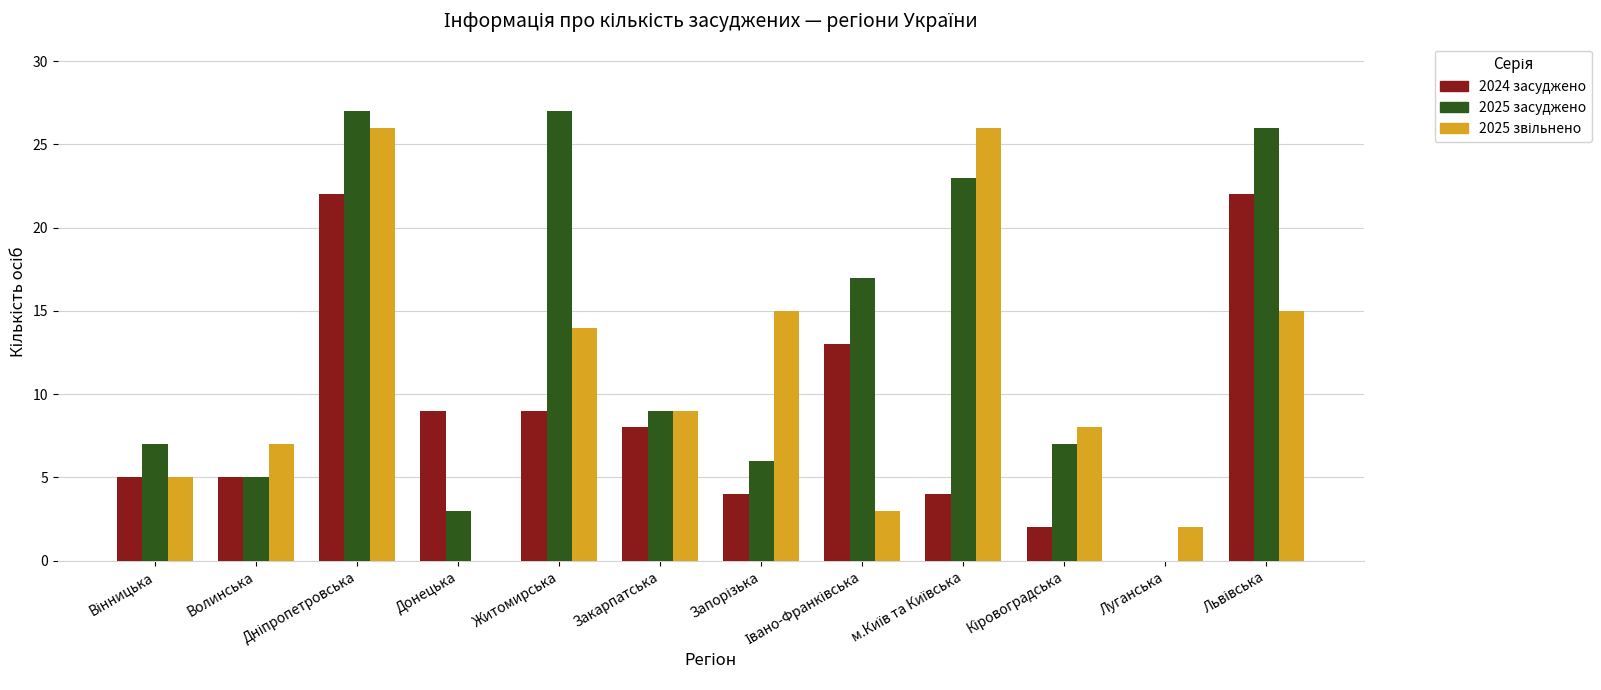

What is the total value across all series at Житомирська?

50